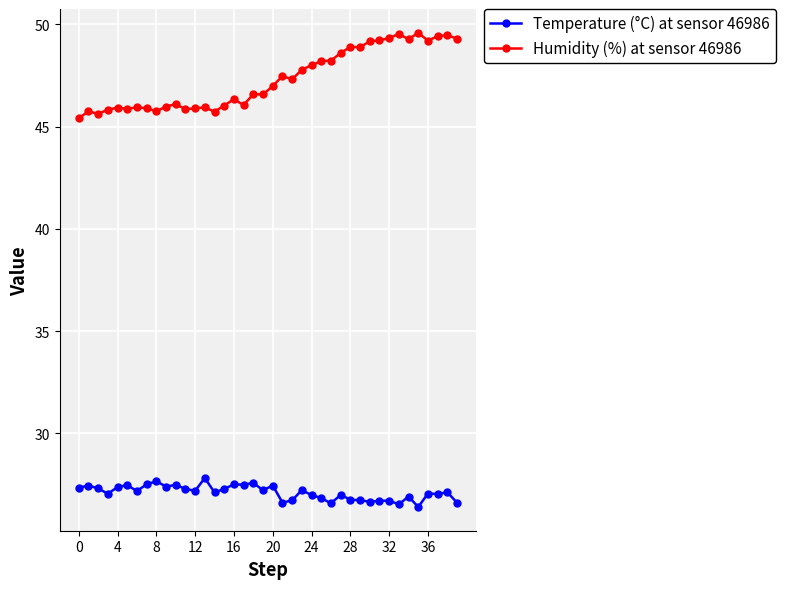

At how many categories does at least one series exceed 29?

40